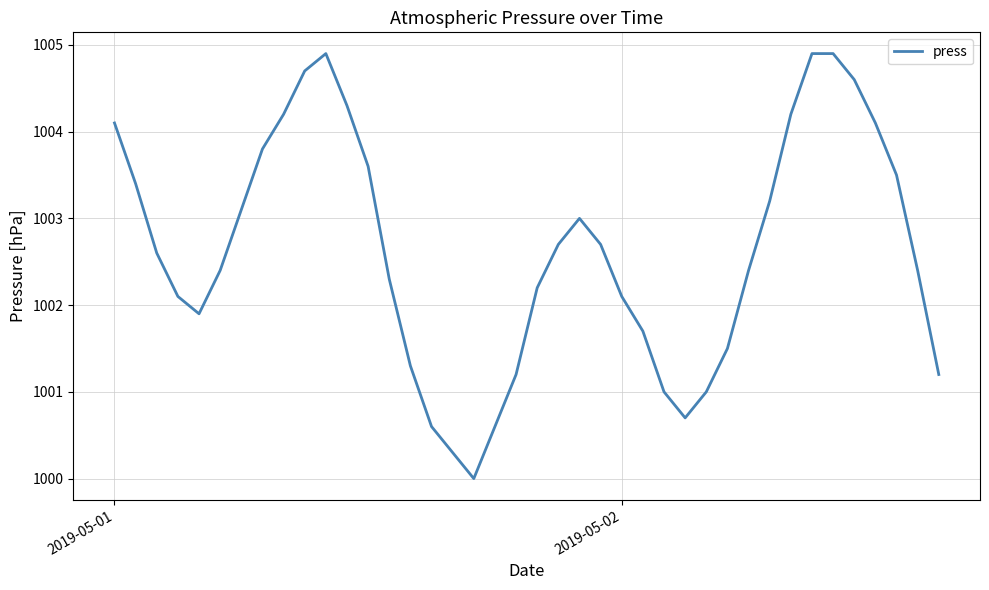

What is the difference between the maximum and minimum values?

4.9